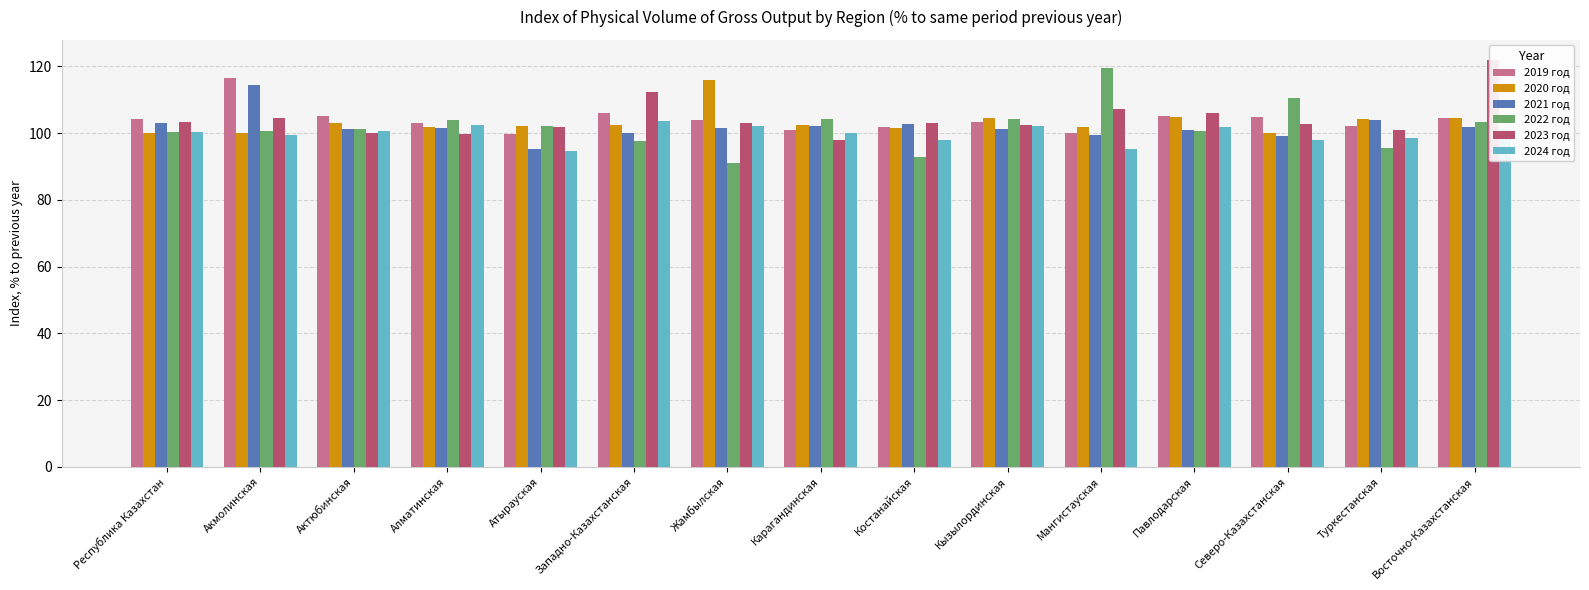

The 2020 год series shows 103.2 at Актюбинская. True or false?

True